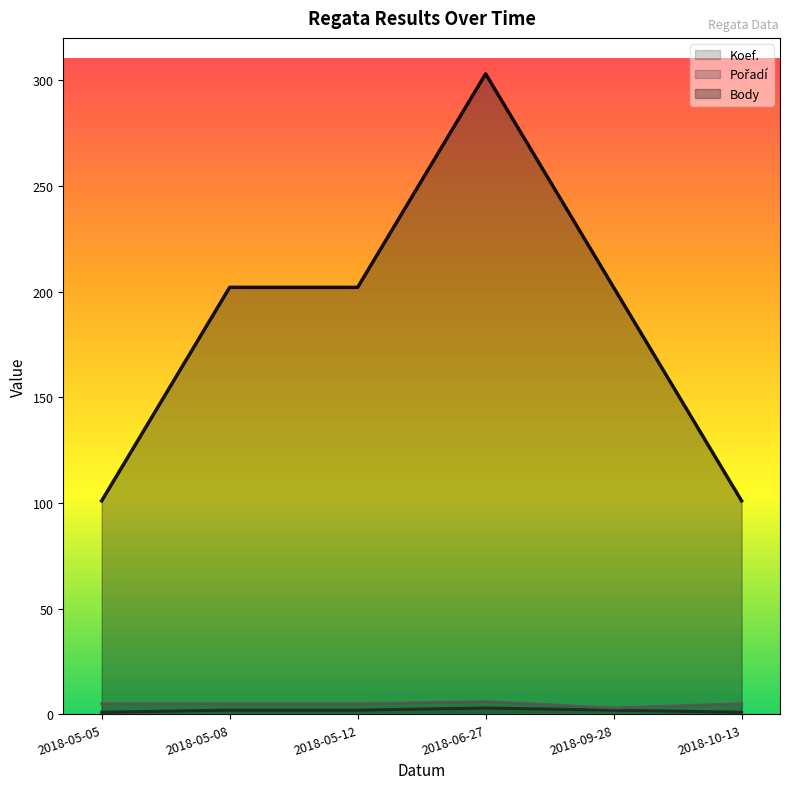

Reading right to left, extract all data points from this chart.

Koef. (line): 2018-10-13=1	2018-09-28=2	2018-06-27=3	2018-05-12=2	2018-05-08=2	2018-05-05=1
Pořadí (line): 2018-10-13=5	2018-09-28=3	2018-06-27=6	2018-05-12=5	2018-05-08=5	2018-05-05=5
Body (line): 2018-10-13=101	2018-09-28=202	2018-06-27=303	2018-05-12=202	2018-05-08=202	2018-05-05=101